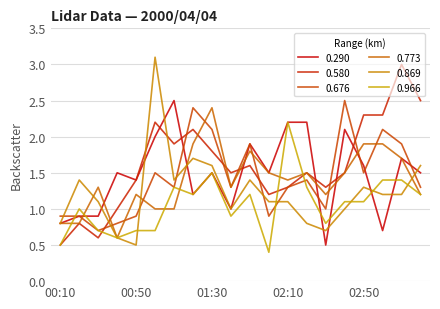

What is the minimum value for 0.676?

0.7